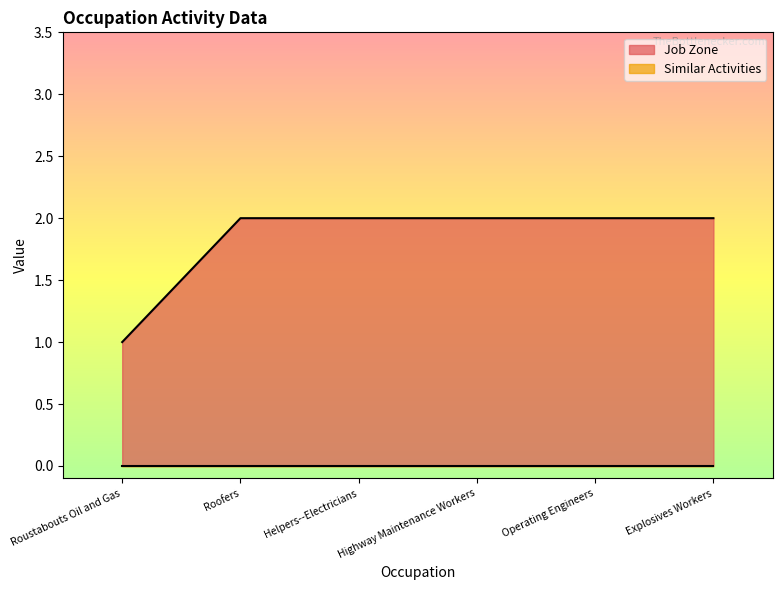

The value at Highway Maintenance Workers is 2. True or false?

True